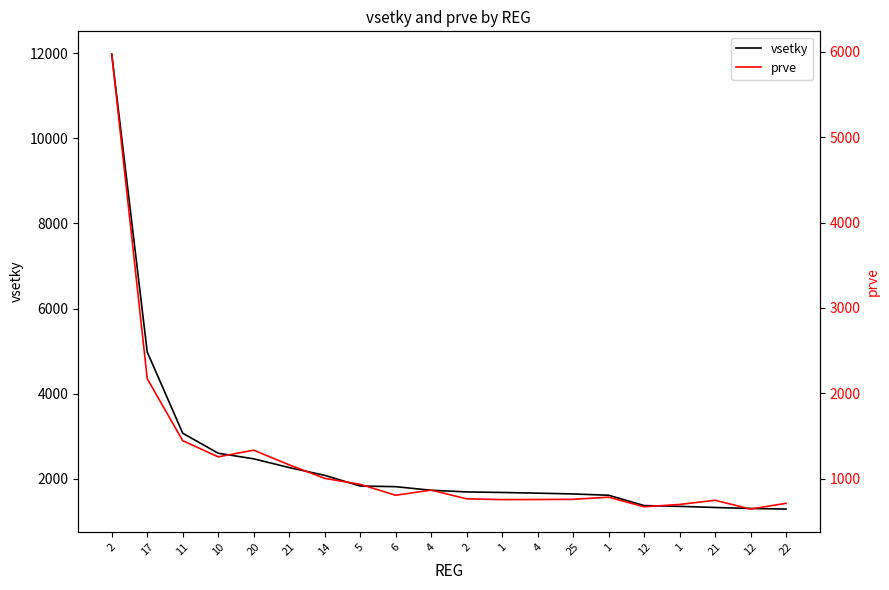

What are all the series names shown in the legend?

vsetky, prve